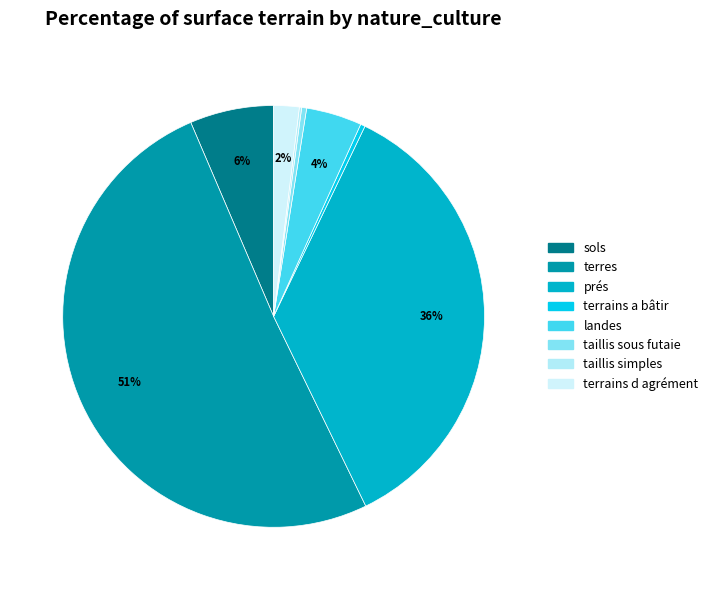

To the nearest percent, what is the average slice percentage?

12%